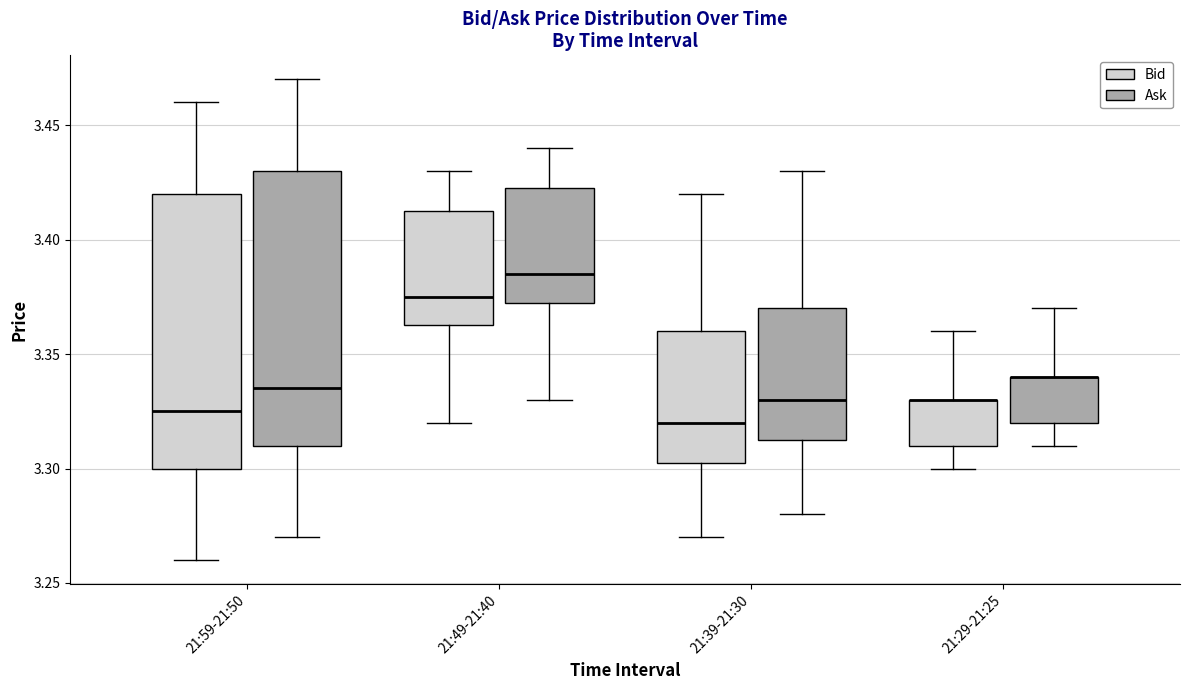

Reading left to right, read every box against the y-axis: the position of its median line, the range the box covers, and the ends of its whiskers. The values are not printed on the chart, so give them approximately, as read against the axis.

21:59-21:50 (Bid): median 3.325, box 3.300 to 3.420, whiskers 3.260 to 3.460
21:59-21:50 (Ask): median 3.335, box 3.310 to 3.430, whiskers 3.270 to 3.470
21:49-21:40 (Bid): median 3.375, box 3.365 to 3.415, whiskers 3.320 to 3.430
21:49-21:40 (Ask): median 3.385, box 3.375 to 3.425, whiskers 3.330 to 3.440
21:39-21:30 (Bid): median 3.320, box 3.305 to 3.360, whiskers 3.270 to 3.420
21:39-21:30 (Ask): median 3.330, box 3.315 to 3.370, whiskers 3.280 to 3.430
21:29-21:25 (Bid): median 3.330 (drawn on the box's upper edge), box 3.310 to 3.330, whiskers 3.300 to 3.360
21:29-21:25 (Ask): median 3.340 (drawn on the box's upper edge), box 3.320 to 3.340, whiskers 3.310 to 3.370